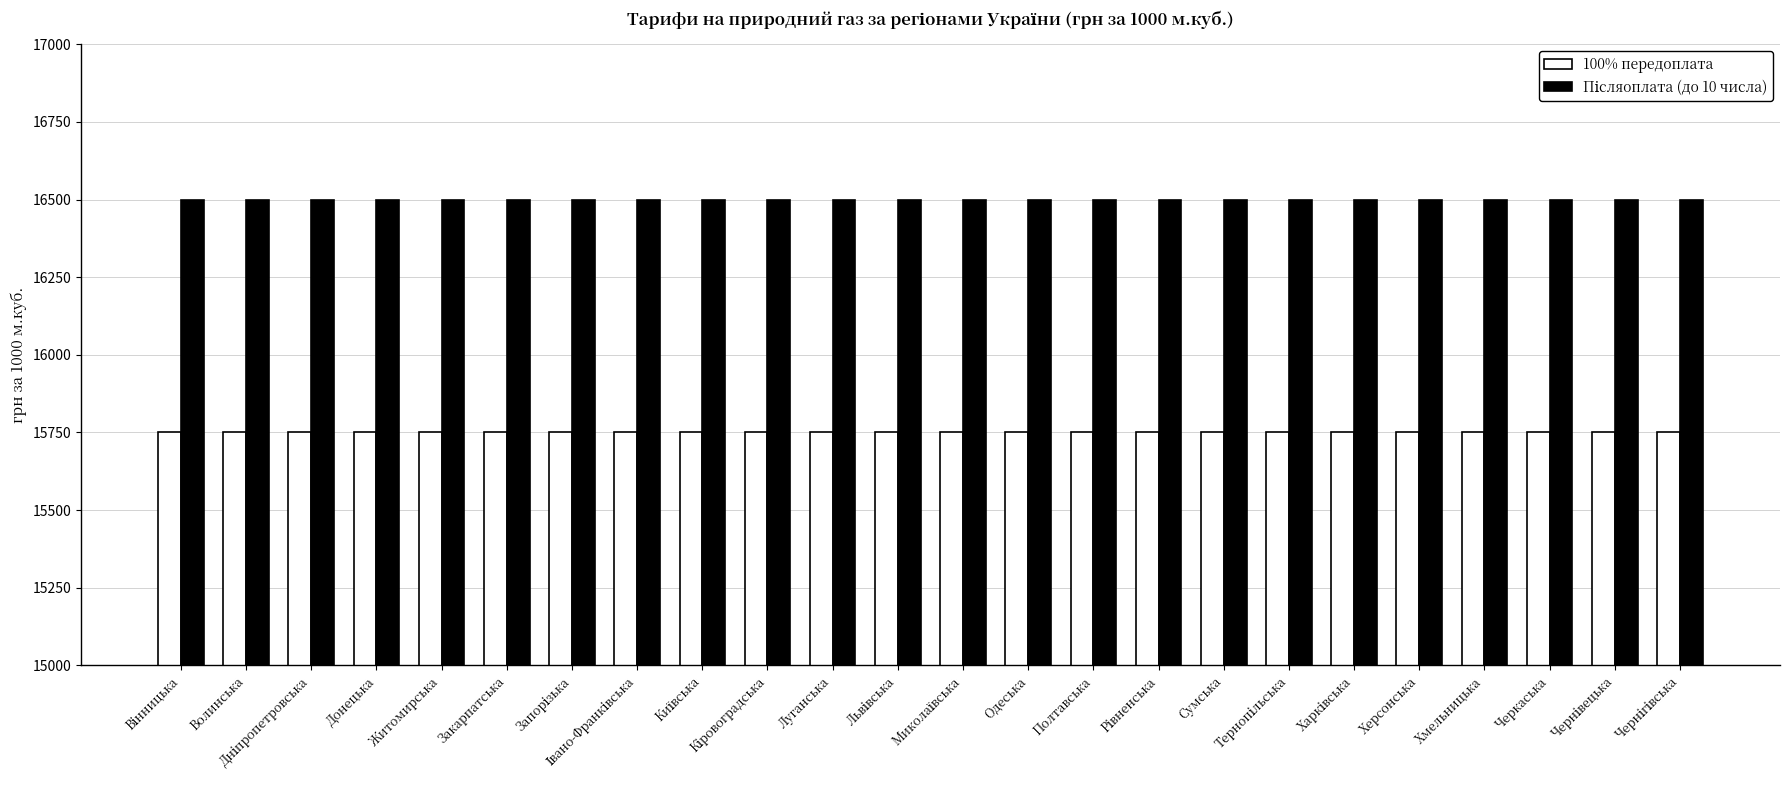

Is it true that 100% передоплата equals 15750 at Полтавська?

True